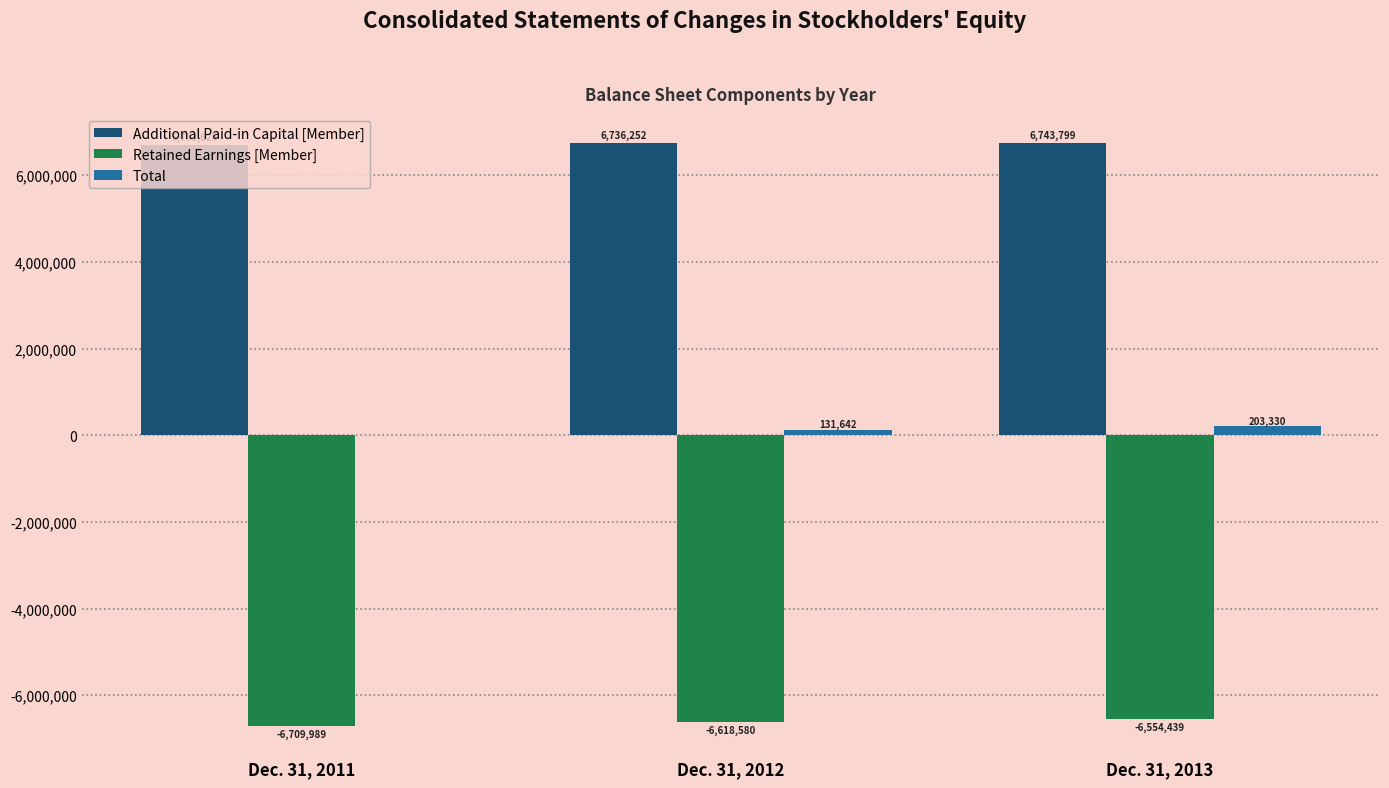

At which category is the sum across all series the highest?

Dec. 31, 2013